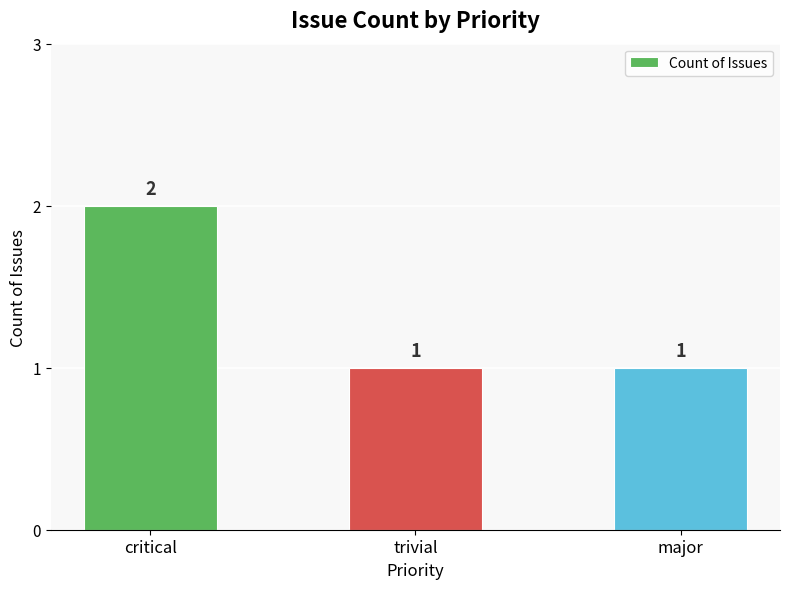

What is the label of the 3rd bar from the left?

major